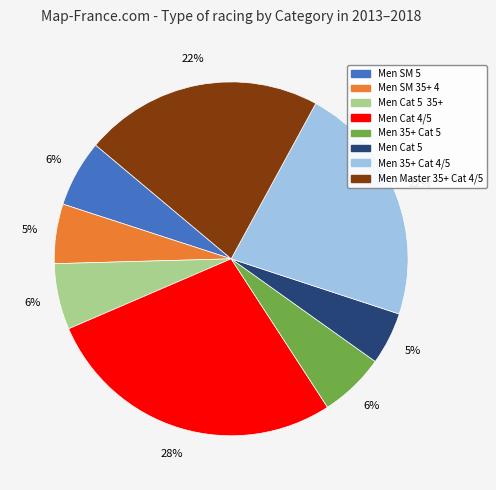

Does any single category account for the majority?

No